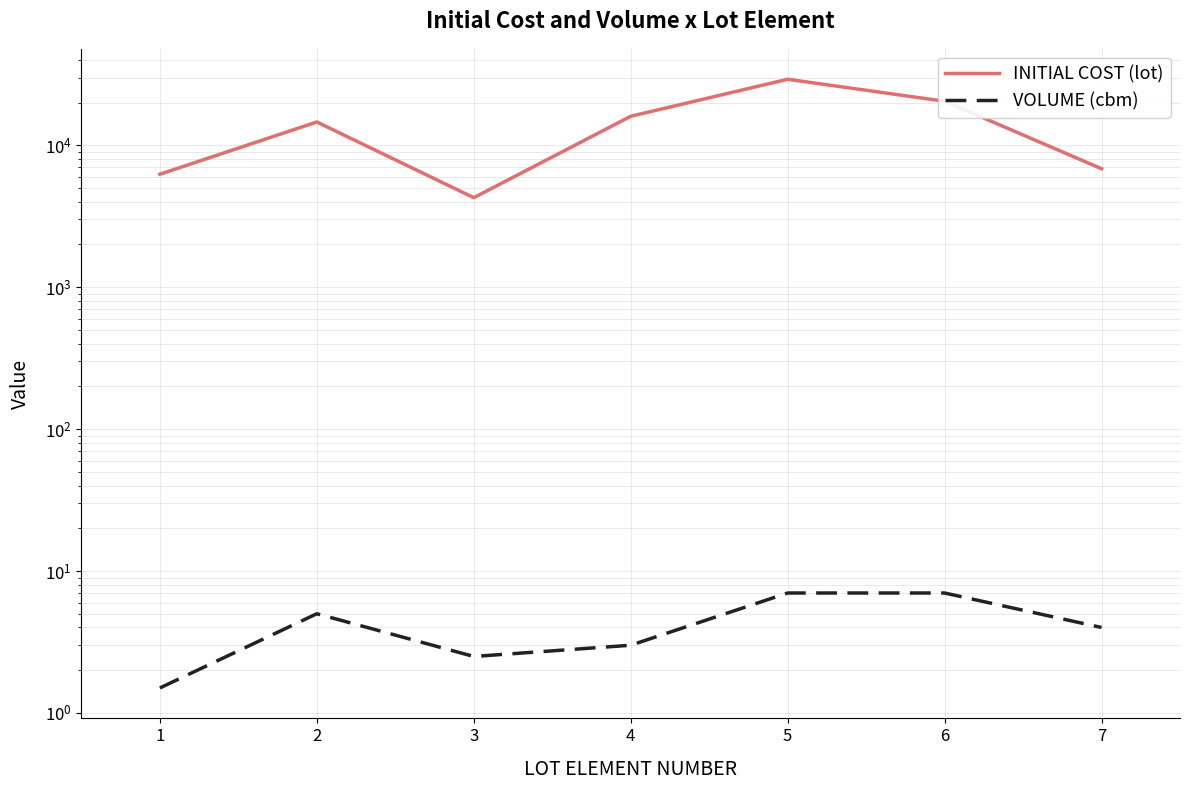

True or false: VOLUME (cbm) and INITIAL COST (lot) cross at least once.

False